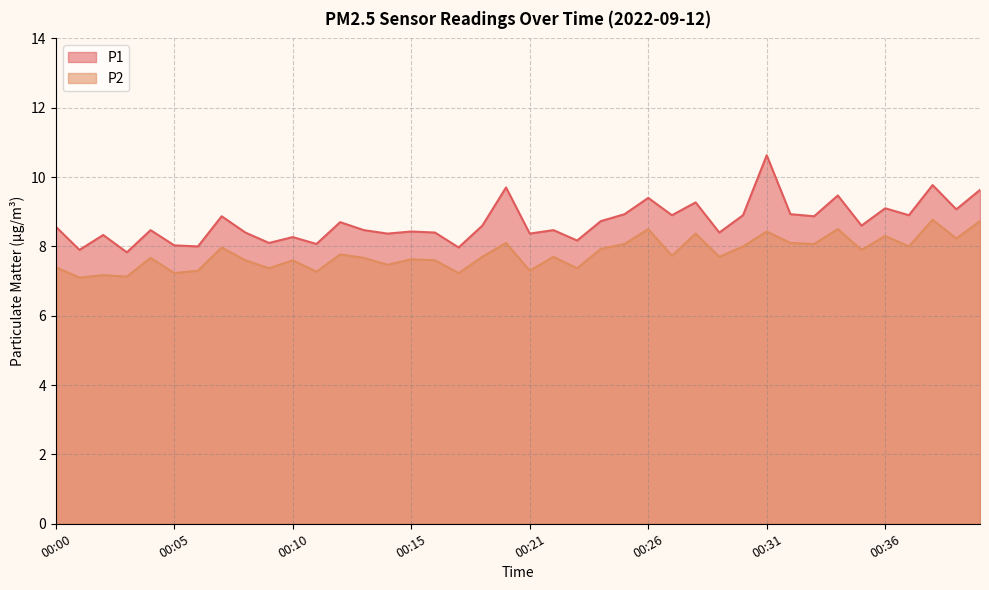

At which label is P1 closest to 9?

00:25